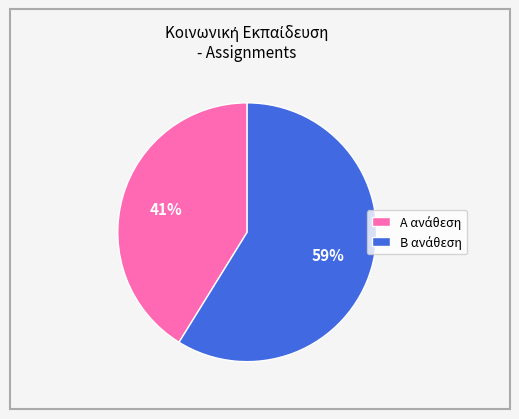

Does any single category account for the majority?

Yes